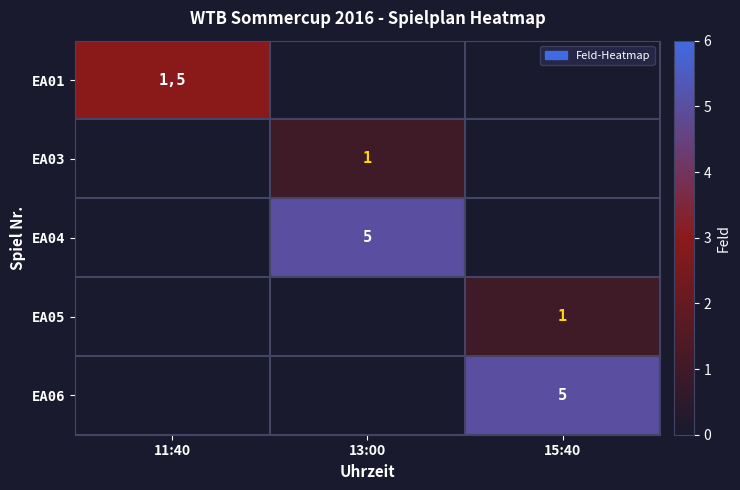

Is it true that EA05 equals 1 at 15:40?

True